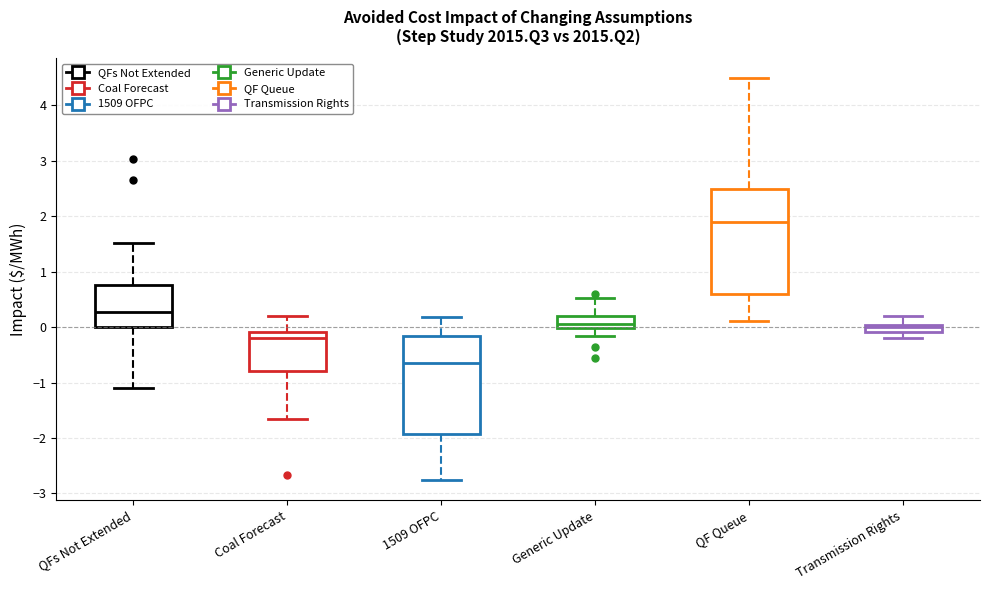

Which box is the tallest, from its lower edge to its upper edge?

QF Queue